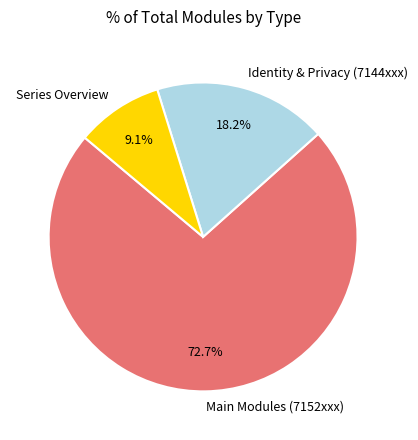

Count the number of slices in the pie.

3